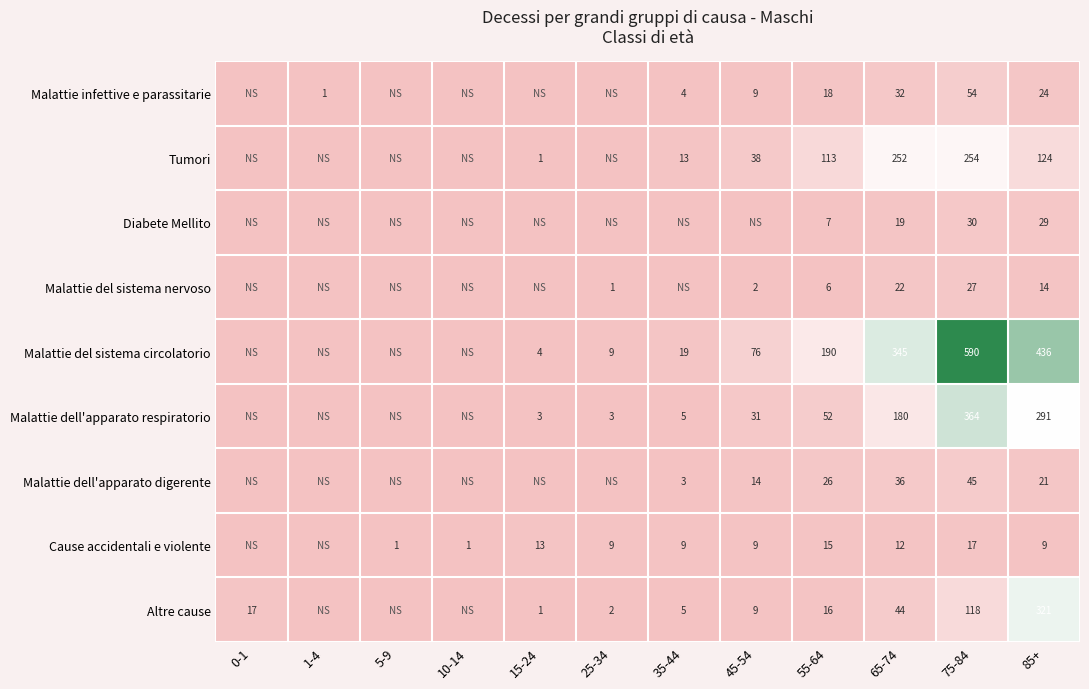

The value of Tumori at 35-44 is 13. True or false?

True